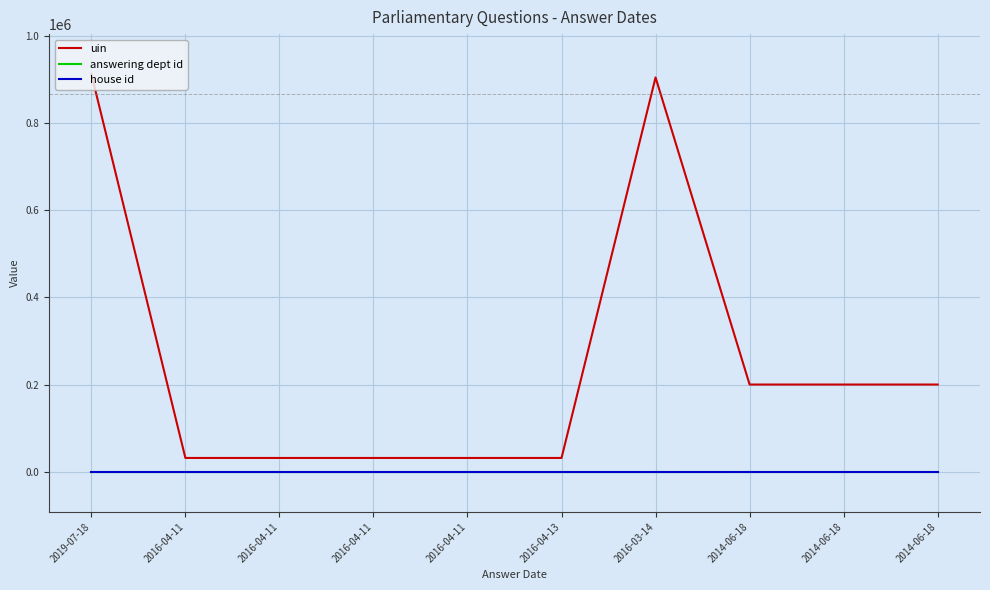

What are all the series names shown in the legend?

uin, answering dept id, house id